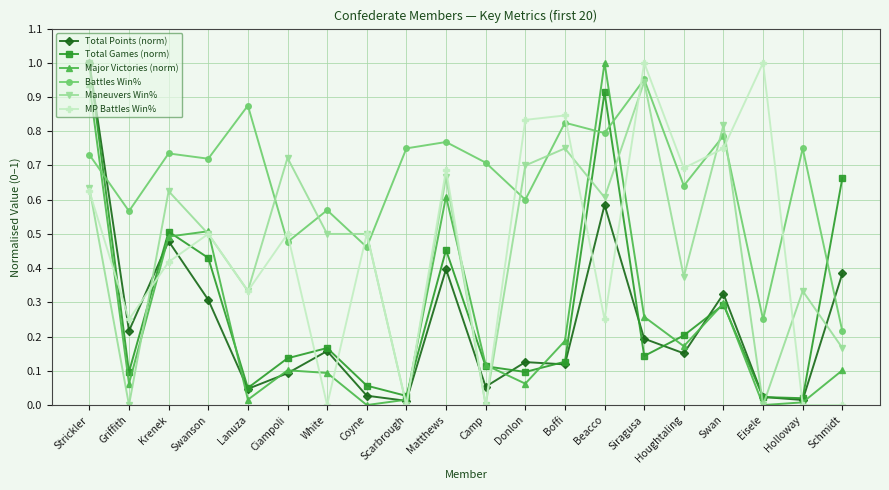

Count the number of data series in this chart.

6